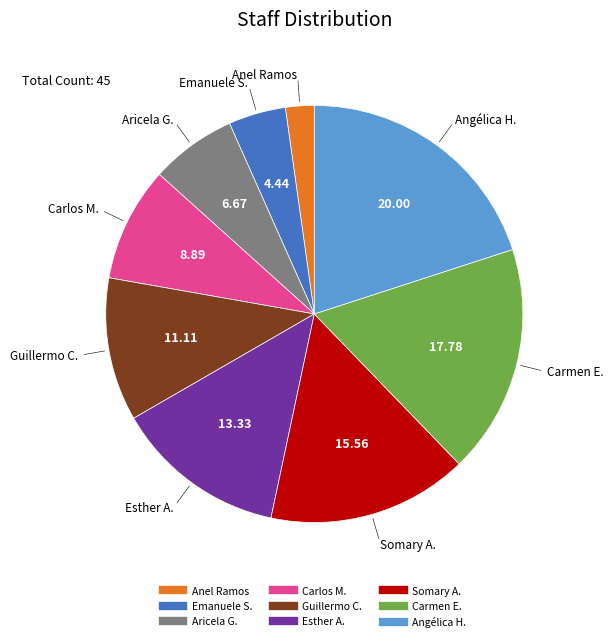

How many segments does this pie chart have?

9